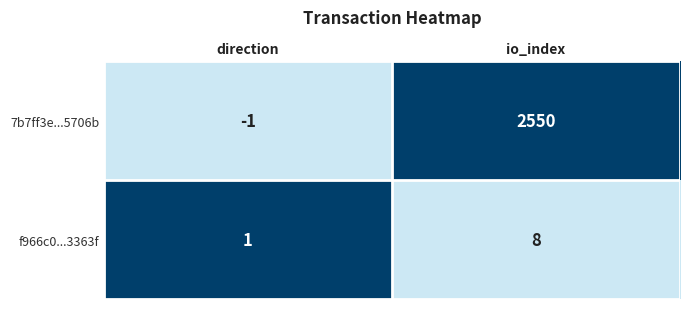

The value of 7b7ff3e...5706b at direction is -2. True or false?

False